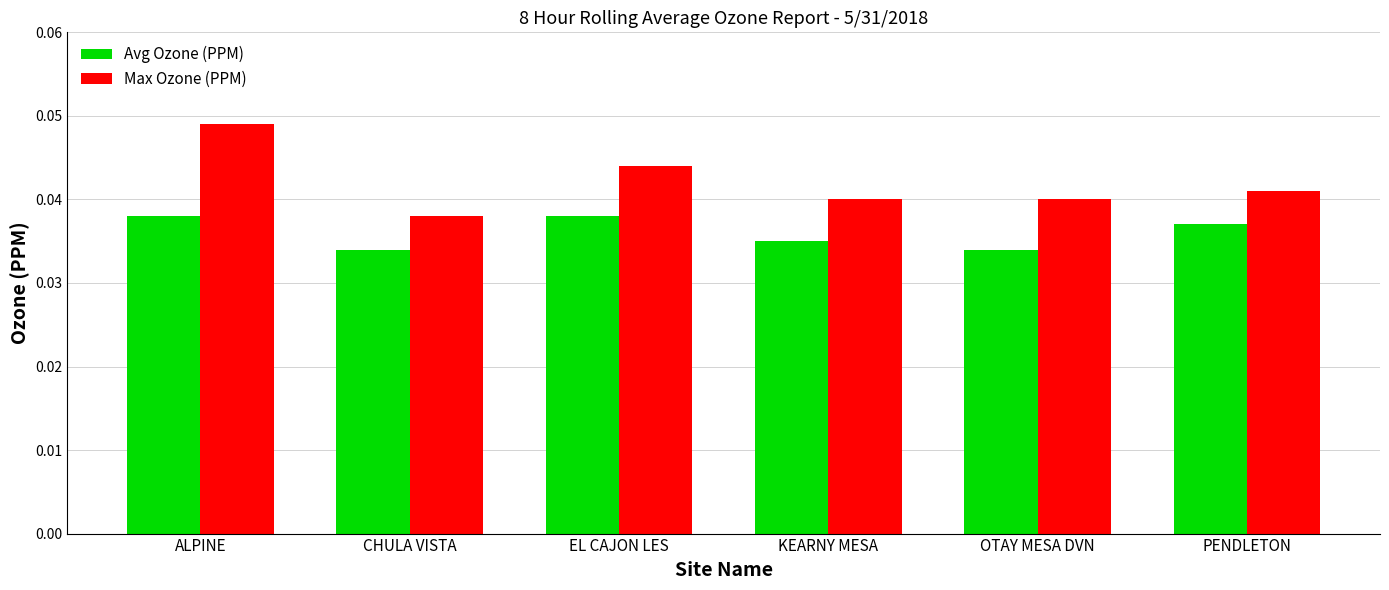

Which category has the lowest value in the Max Ozone (PPM) series?

CHULA VISTA